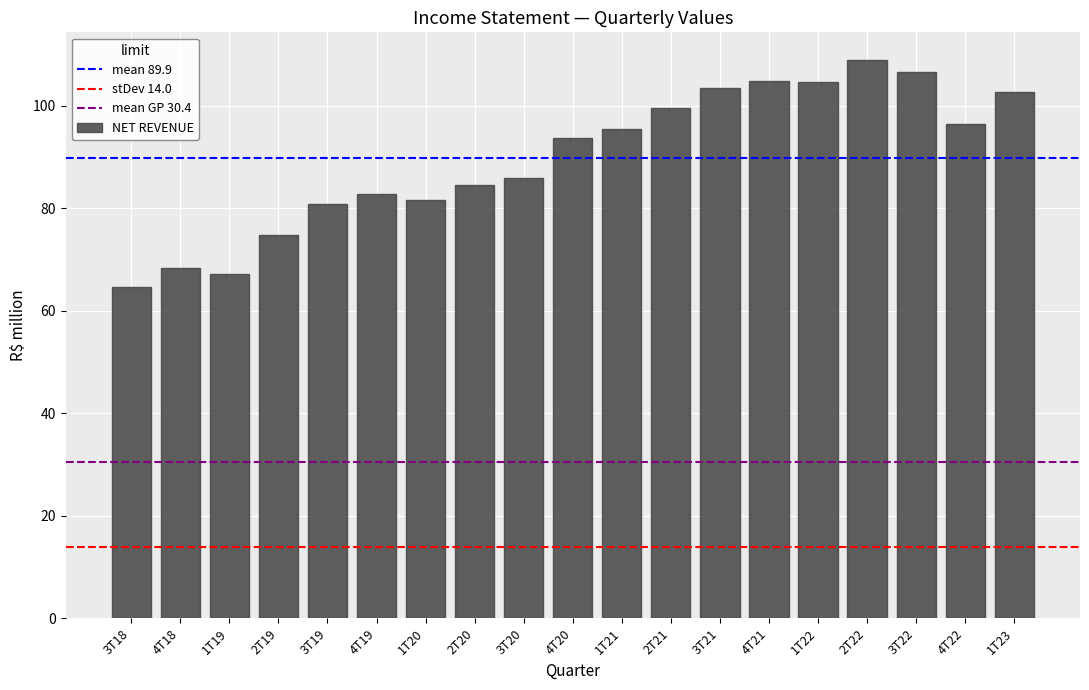

What is the value of the 6th bar from the left?

82.9